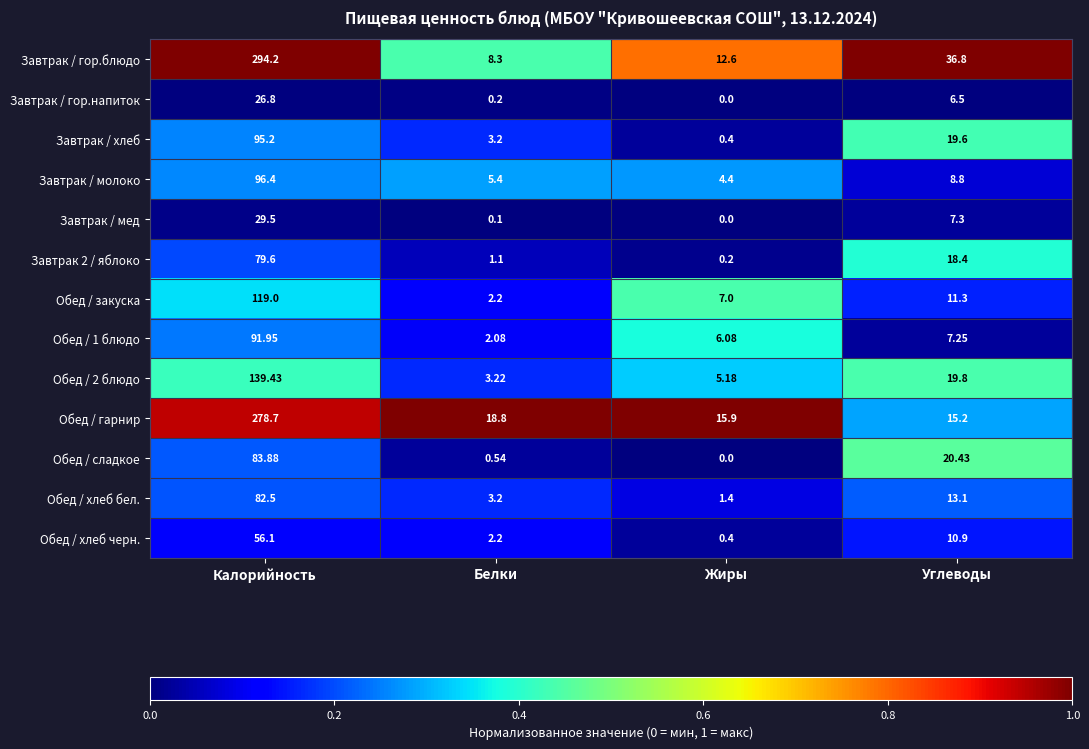

At Калорийность, list the series in order from smallest to largest.

Завтрак / гор.напиток, Завтрак / мед, Обед / хлеб черн., Завтрак 2 / яблоко, Обед / хлеб бел., Обед / сладкое, Обед / 1 блюдо, Завтрак / хлеб, Завтрак / молоко, Обед / закуска, Обед / 2 блюдо, Обед / гарнир, Завтрак / гор.блюдо